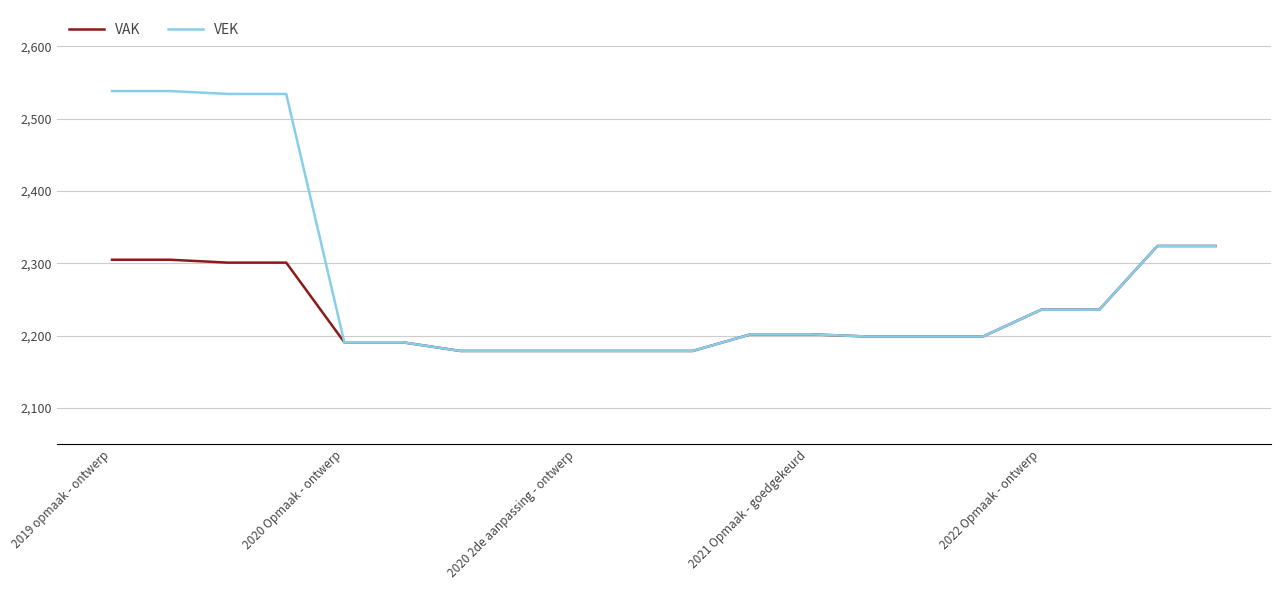

How many series are shown in this chart?

2